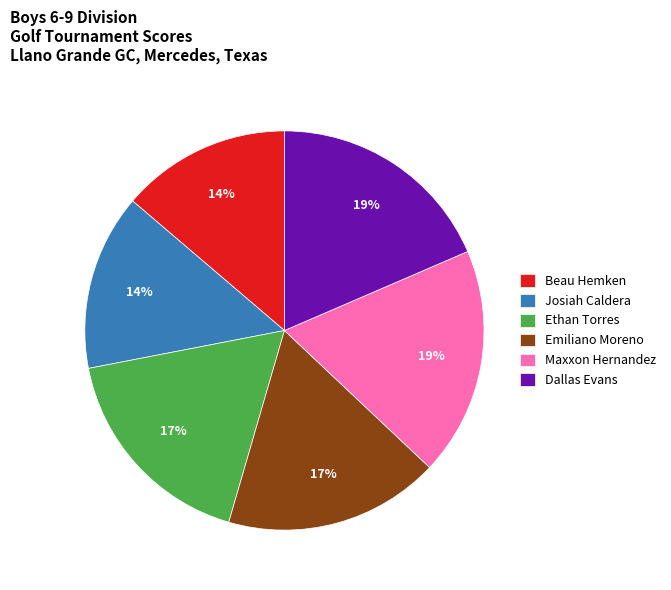

To the nearest percent, what is the average slice percentage?

17%